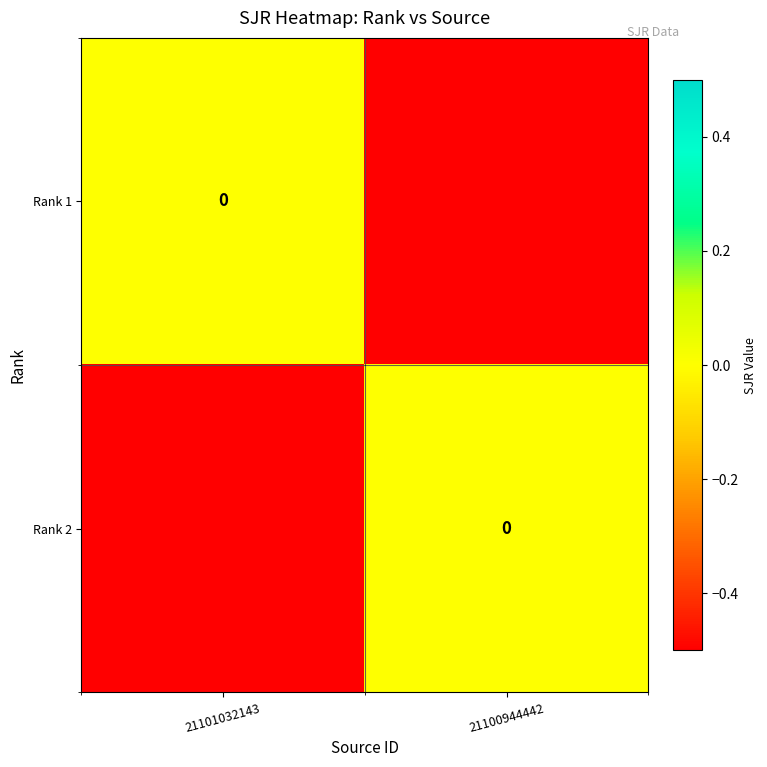

What is the approximate value of Rank 1 at 21100944442?

-0.5